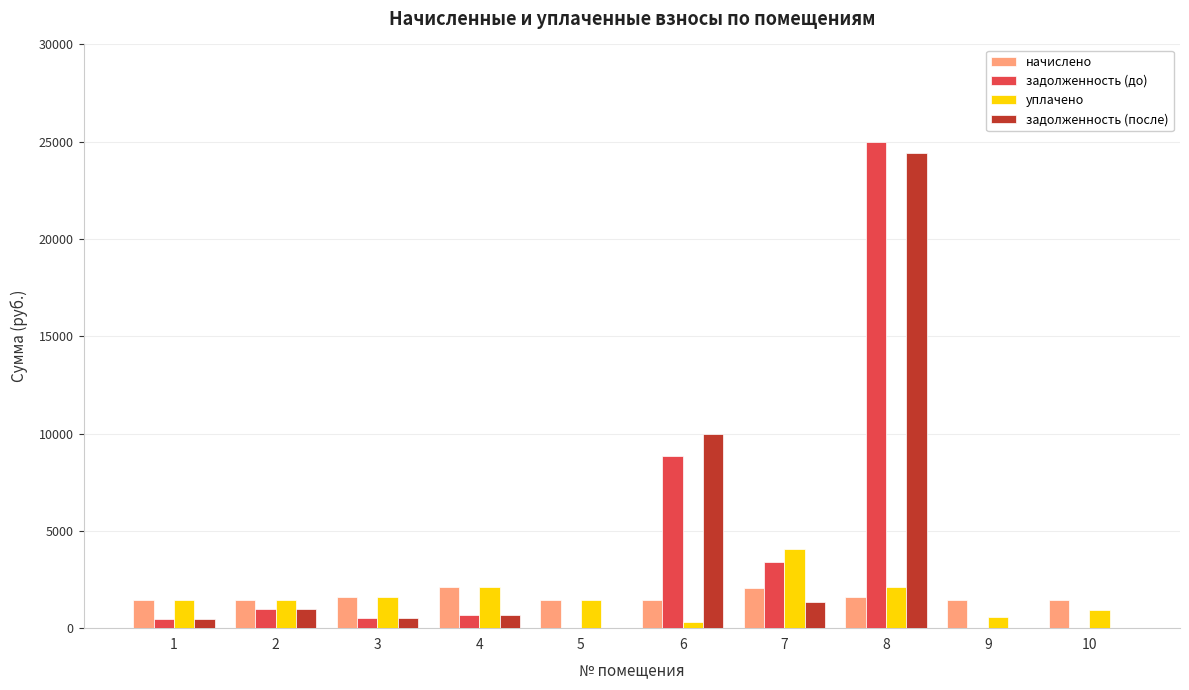

Is the value of начислено at 4 greater than the value of задолженность (до) at 8?

No